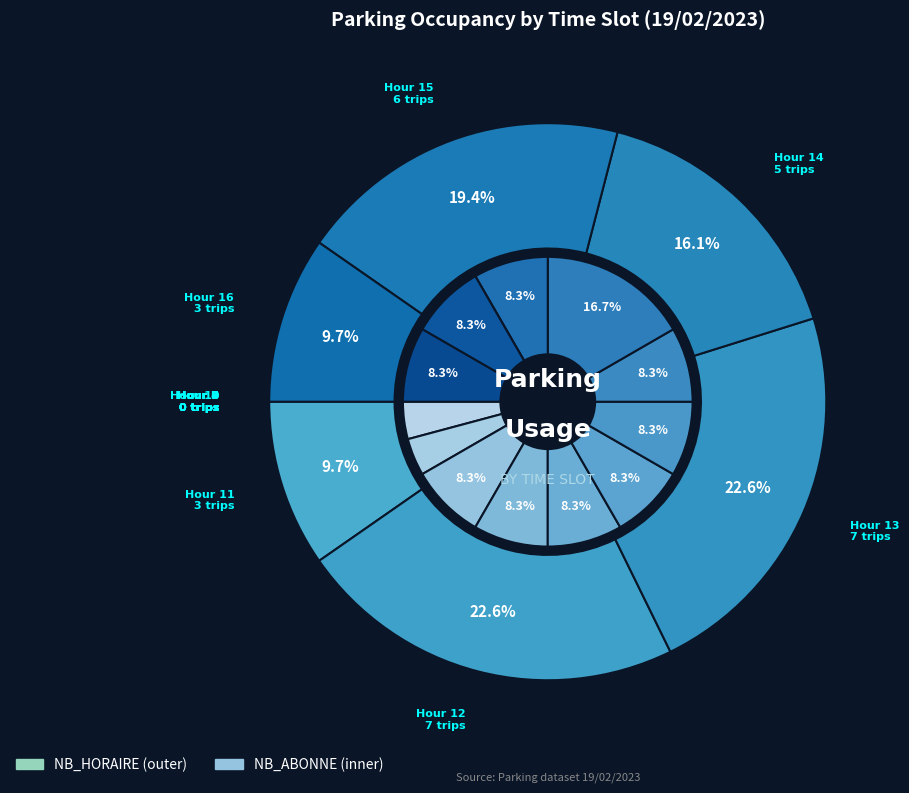

What percentage do 11 and 3 together represent?

22.6%